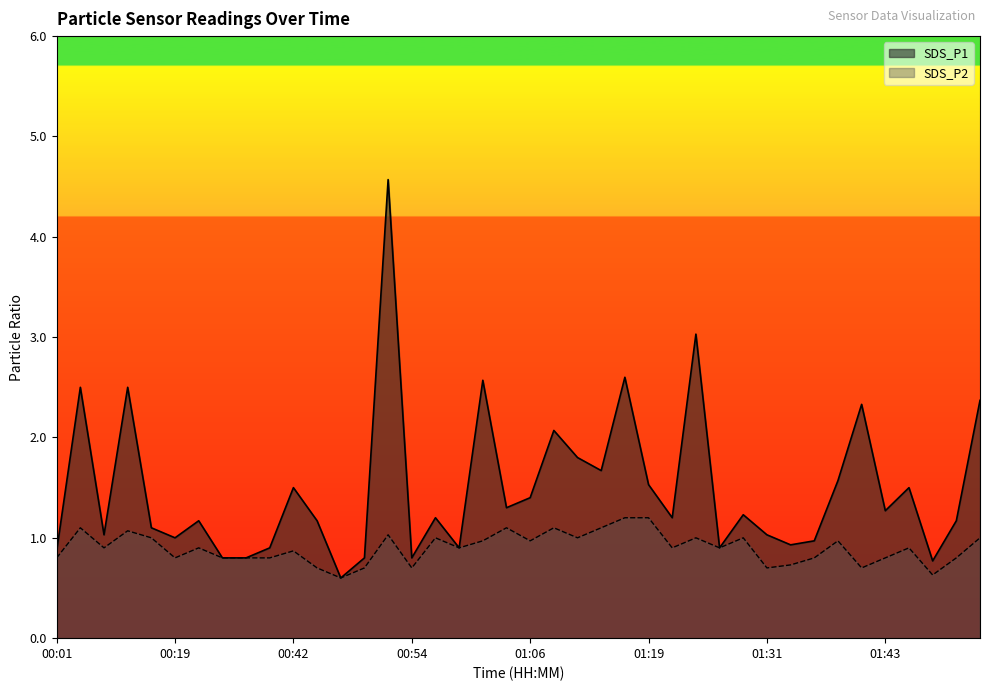

At which label does SDS_P1 first exceed 1?

00:03